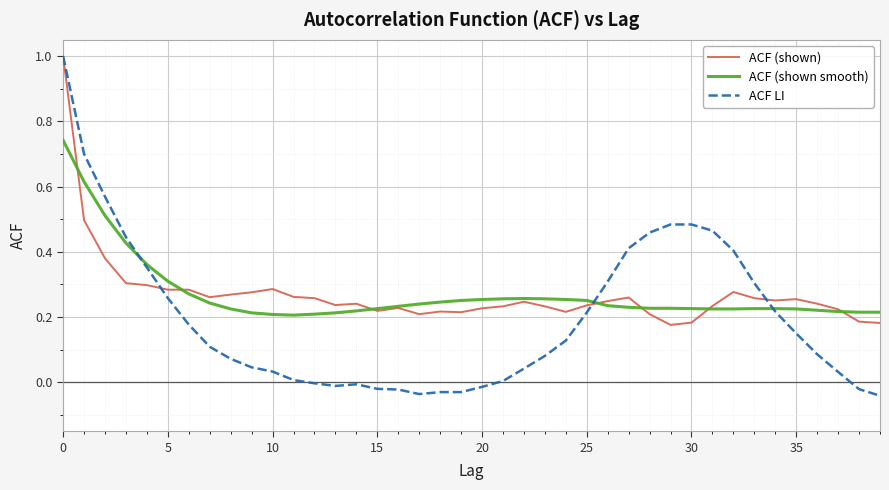

Which series has the widest spread of values?

ACF LI